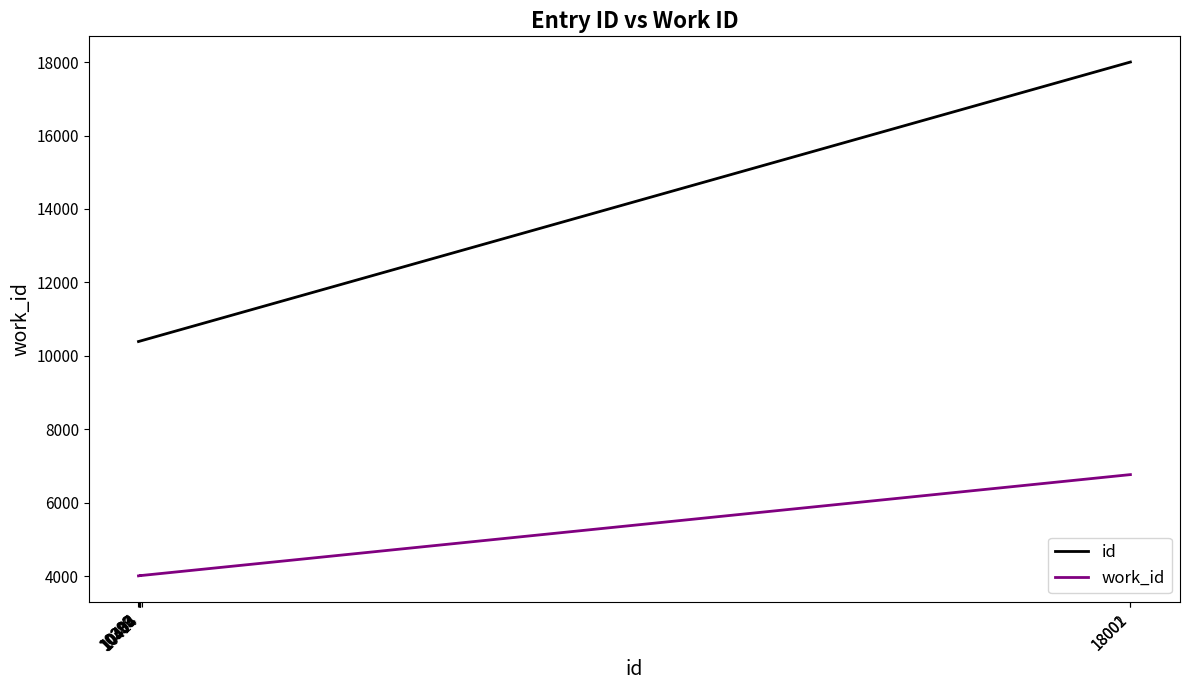

How many series are shown in this chart?

2